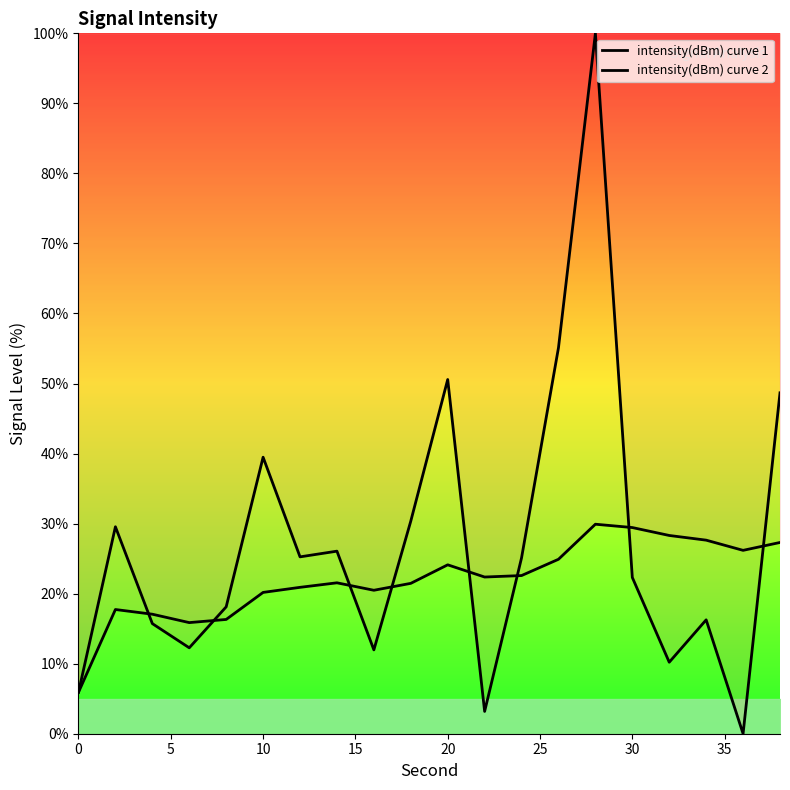

Which series changed the most between 5 and 10?

intensity(dBm) curve 1